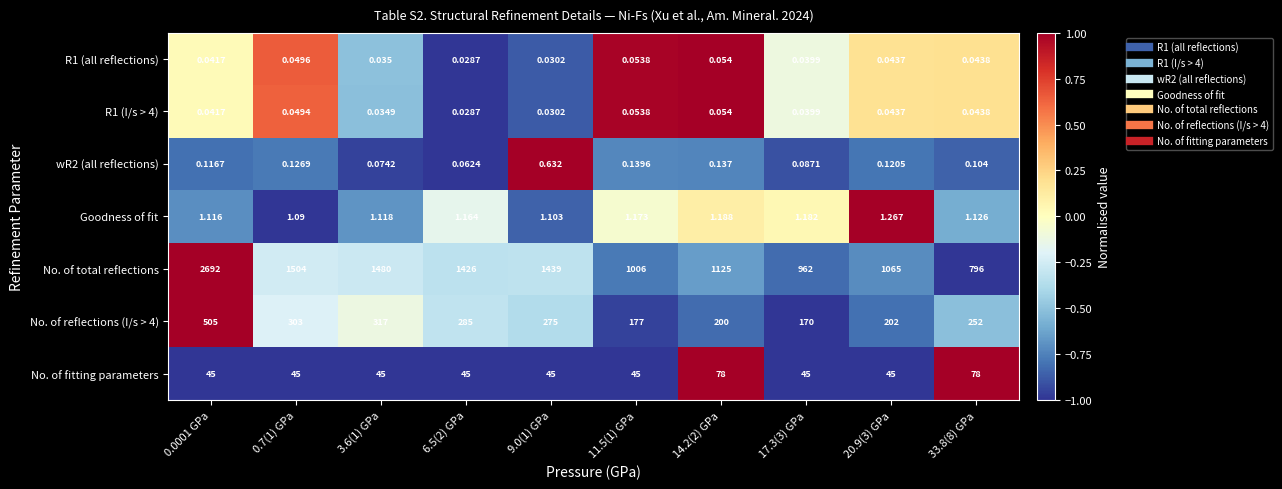

Which series changed the most between 0.0001 GPa and 20.9(3) GPa?

No. of total reflections